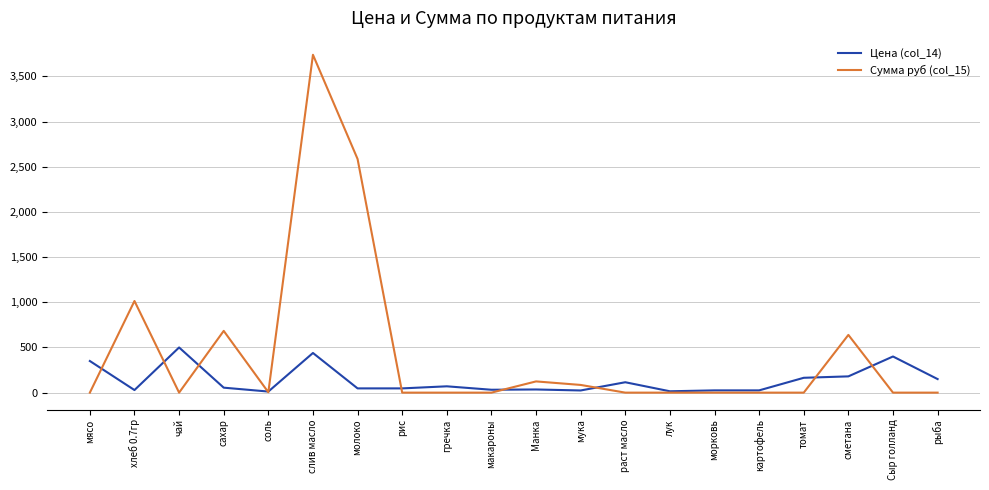

What is the greatest value displayed?

3739.3